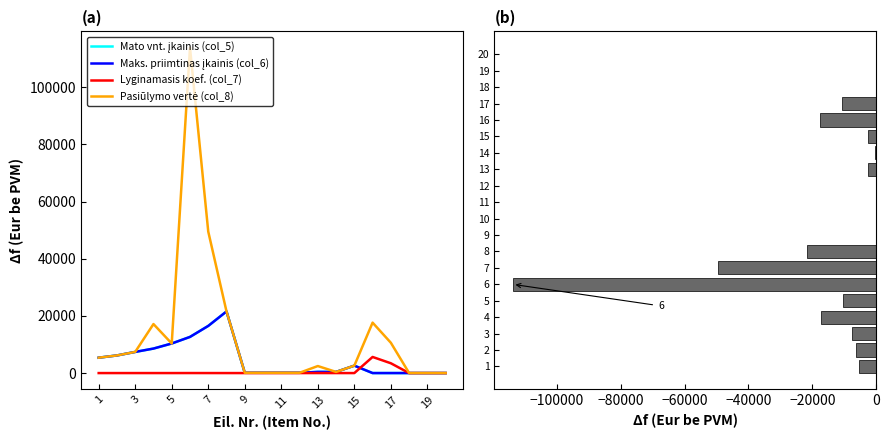

What is the minimum value for Mato vnt. įkainis (col_5)?

3.1